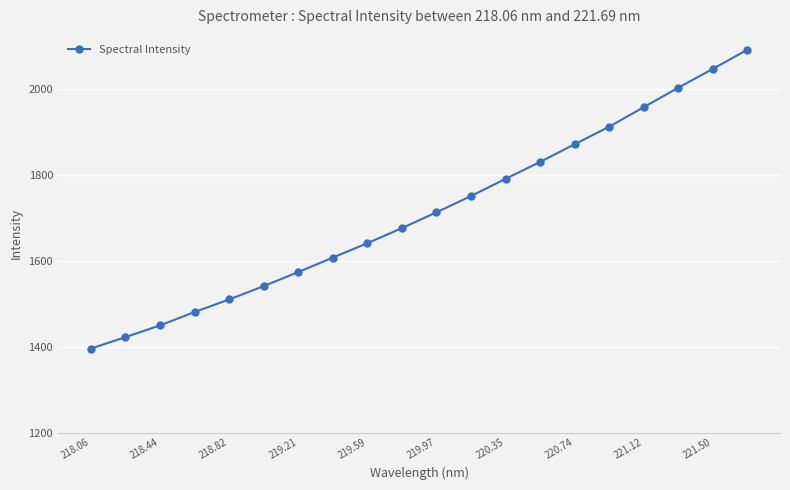

What is the difference between the maximum and second lowest values?

668.6